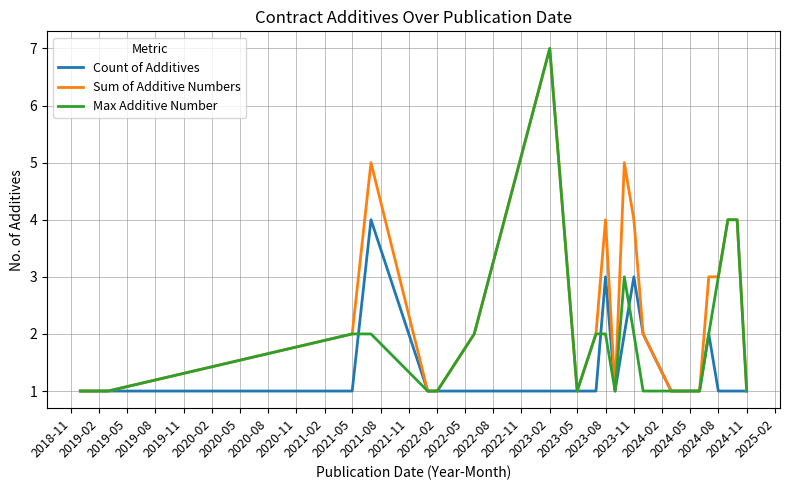

List the series in order of their overall mean, lowest first.

Count of Additives, Max Additive Number, Sum of Additive Numbers